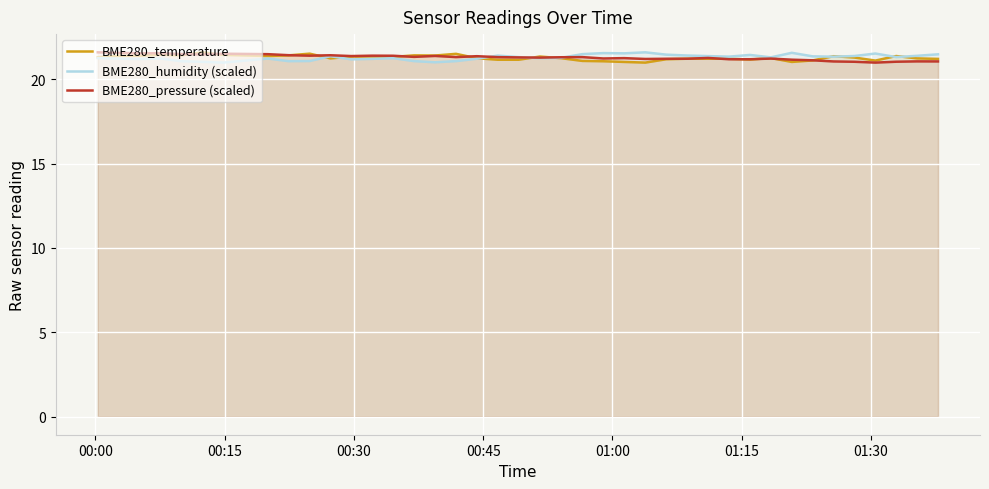

What is the smallest value displayed?

21.0